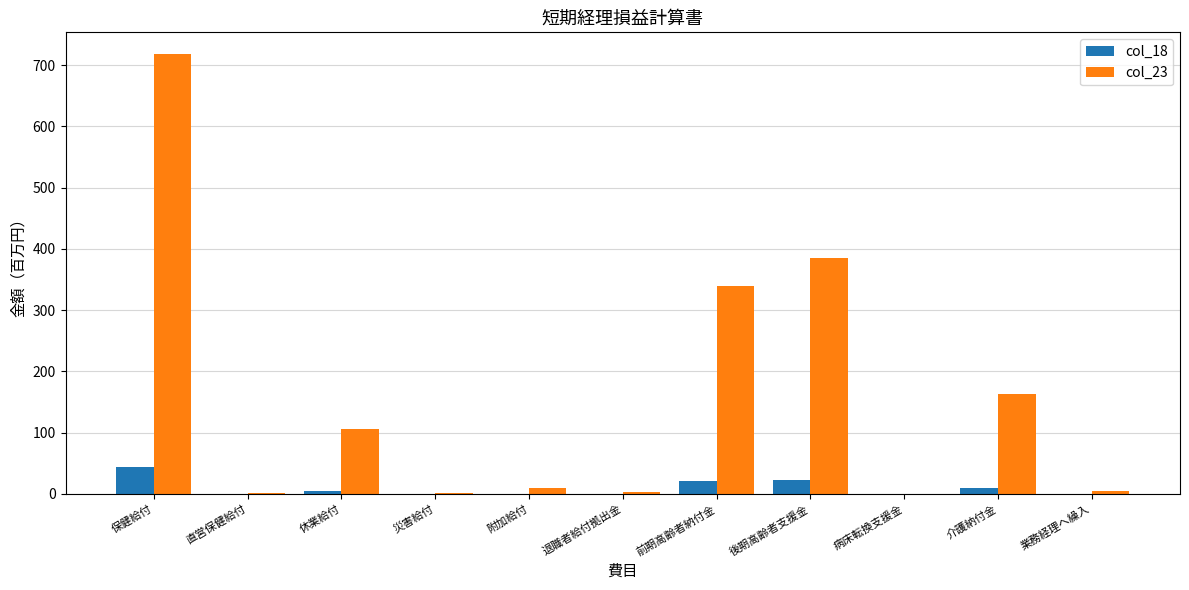

Does the chart contain stacked bars?

No